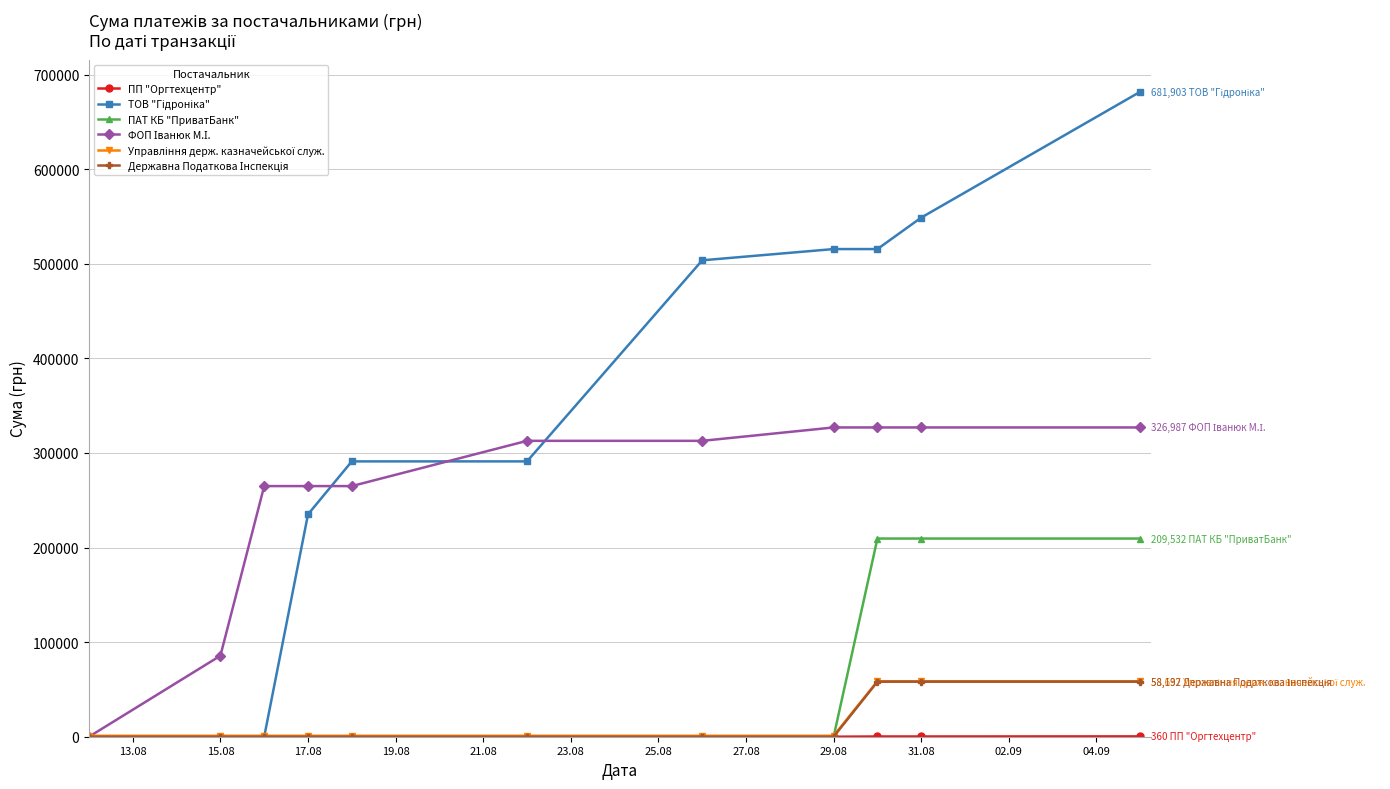

Is this an area chart (filled region under the line)?

No